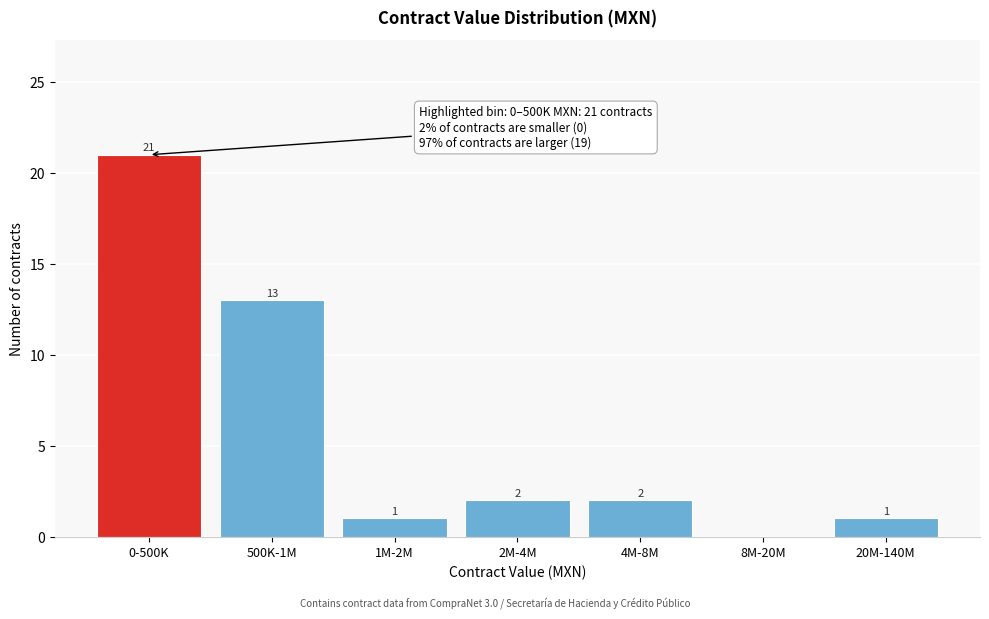

Reading left to right, what are all the values shown in this chart?

0-500K=21	500K-1M=13	1M-2M=1	2M-4M=2	4M-8M=2	8M-20M=0	20M-140M=1